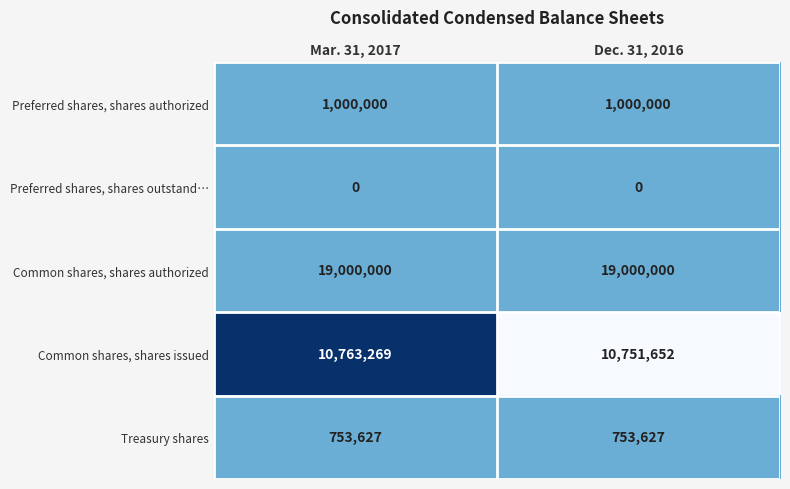

Is it true that Treasury shares equals 753627 at Mar. 31, 2017?

True